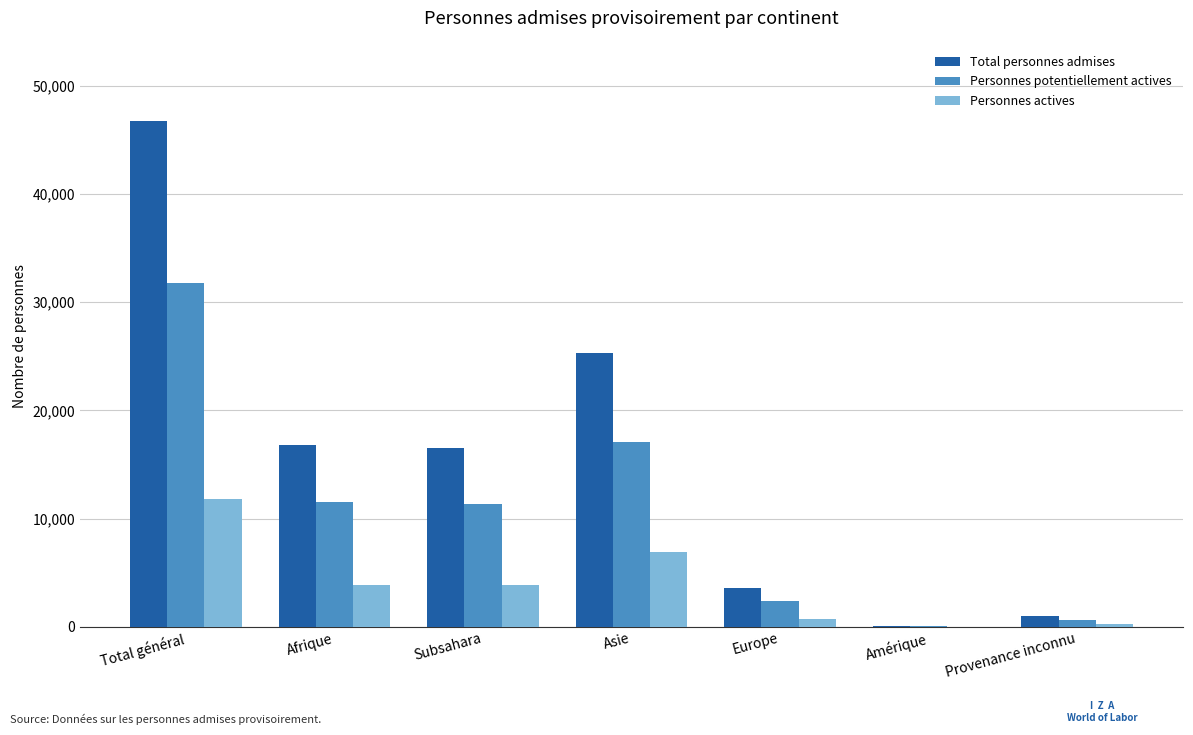

What is the sum of the Total personnes admises values at Provenance inconnu and Amérique?

1064